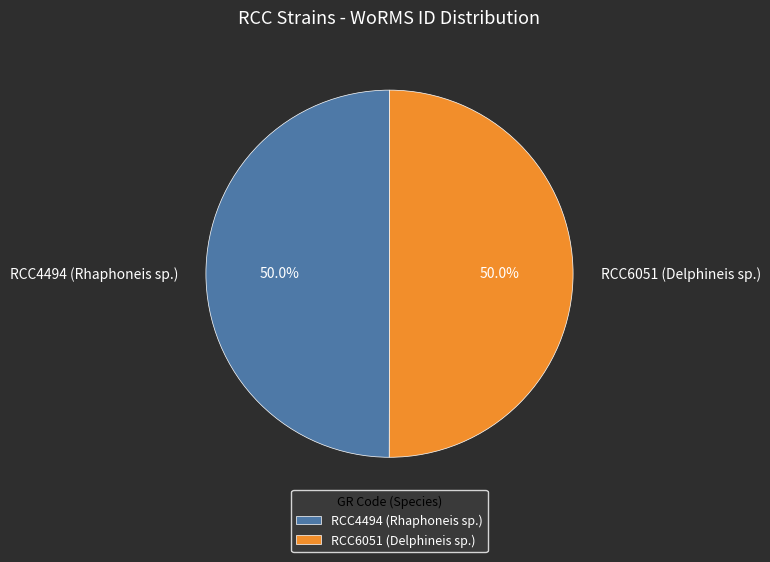

What percentage do RCC6051 (Delphineis sp.) and RCC4494 (Rhaphoneis sp.) together represent?

100.0%